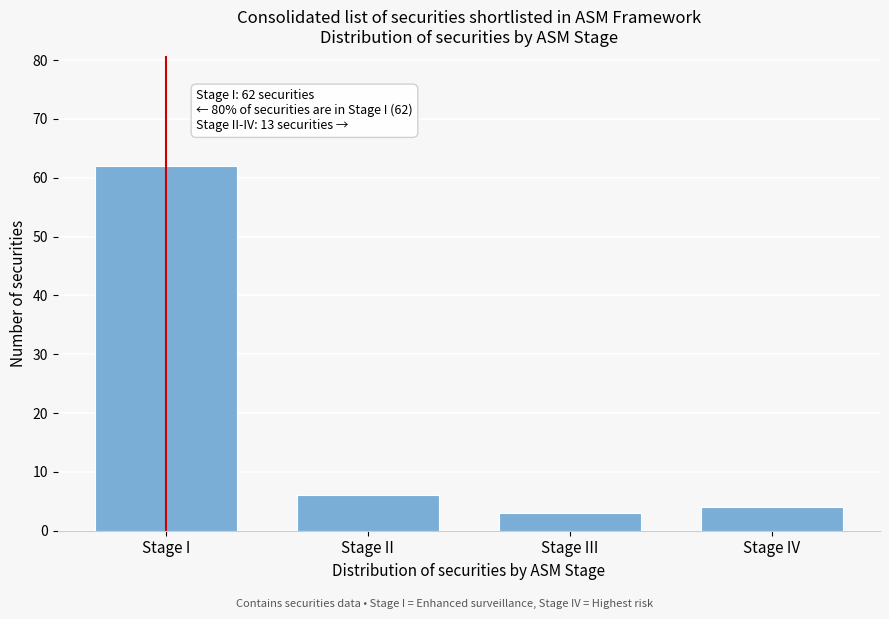

Reading left to right, list all the values displayed in this chart.

62	6	3	4